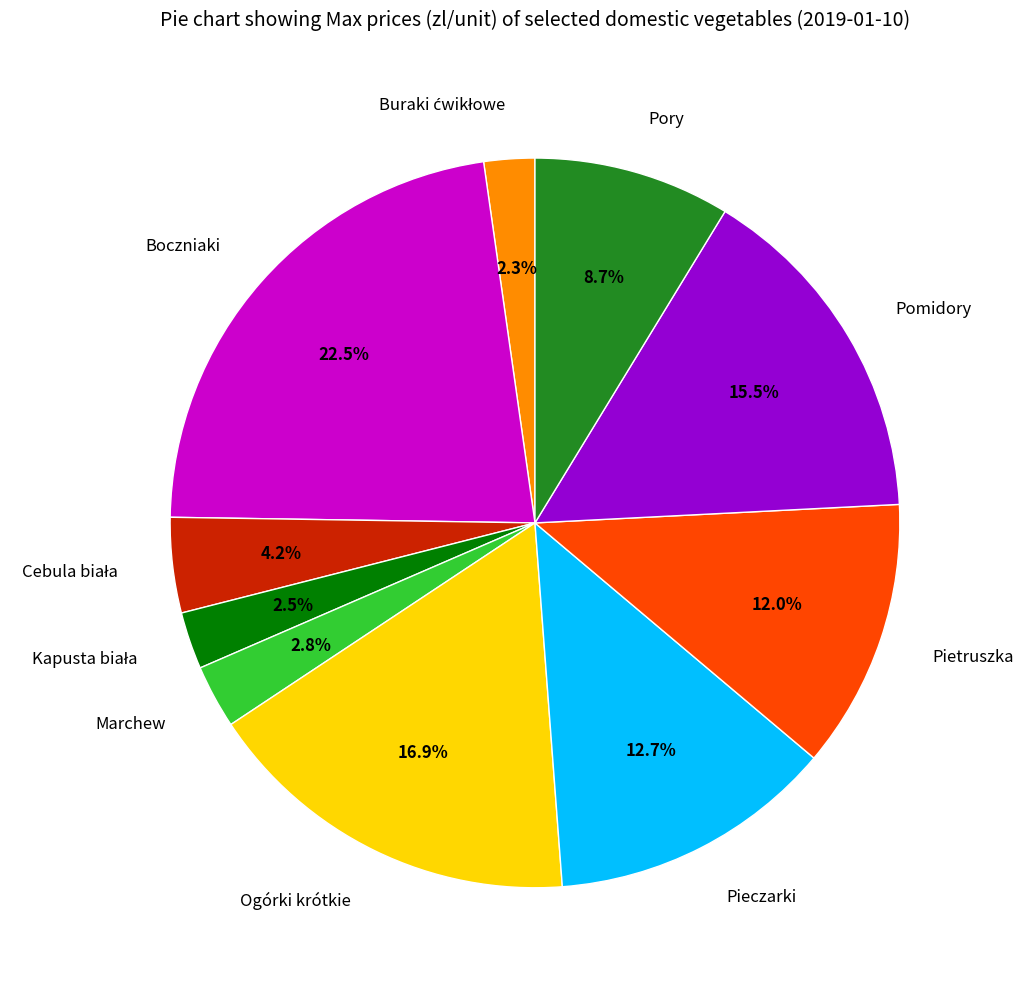

Does Pieczarki account for over 50% of the chart?

No